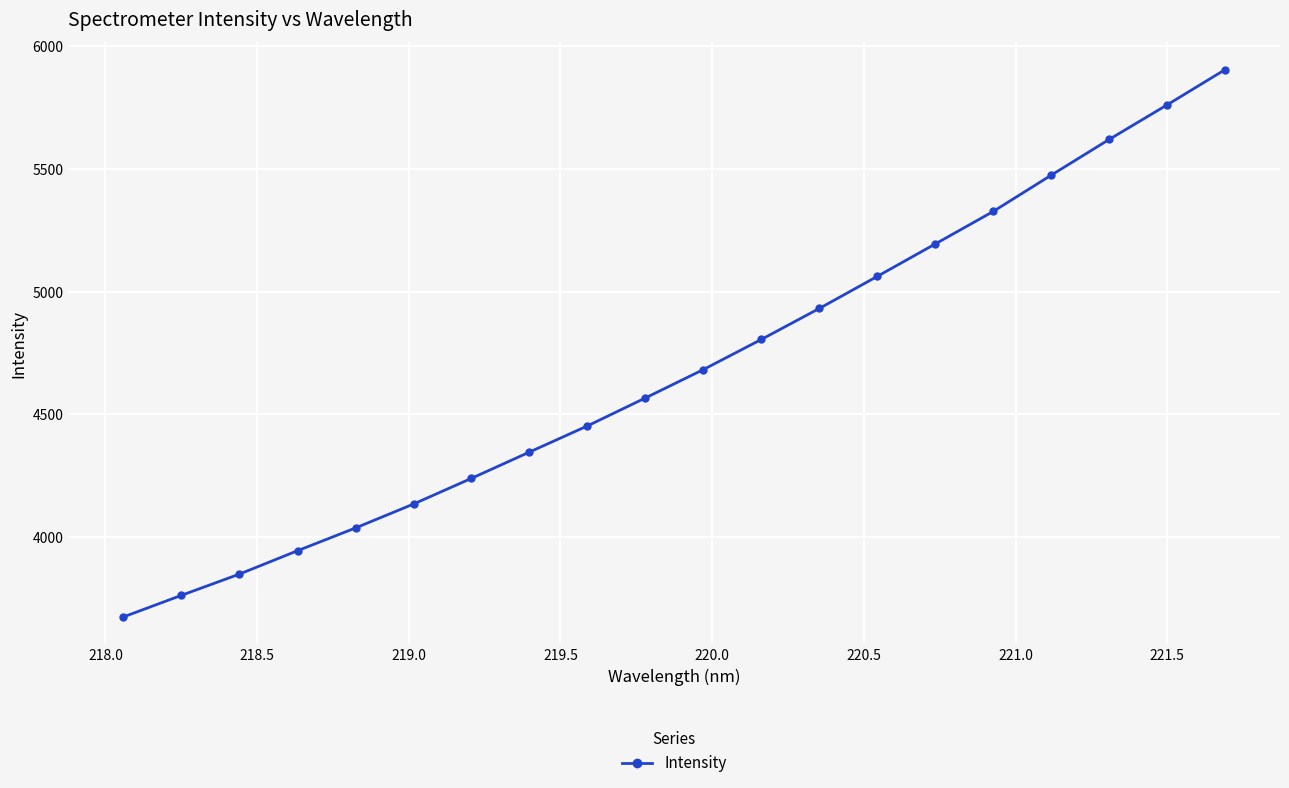

Reading left to right, list all the values displayed in this chart.

3674.4	3762.5	3849.1	3944.2	4037.0	4134.6	4239.4	4346.5	4453.2	4567.2	4683.0	4805.7	4932.0	5062.8	5194.9	5327.4	5475.2	5620.8	5761.7	5905.3